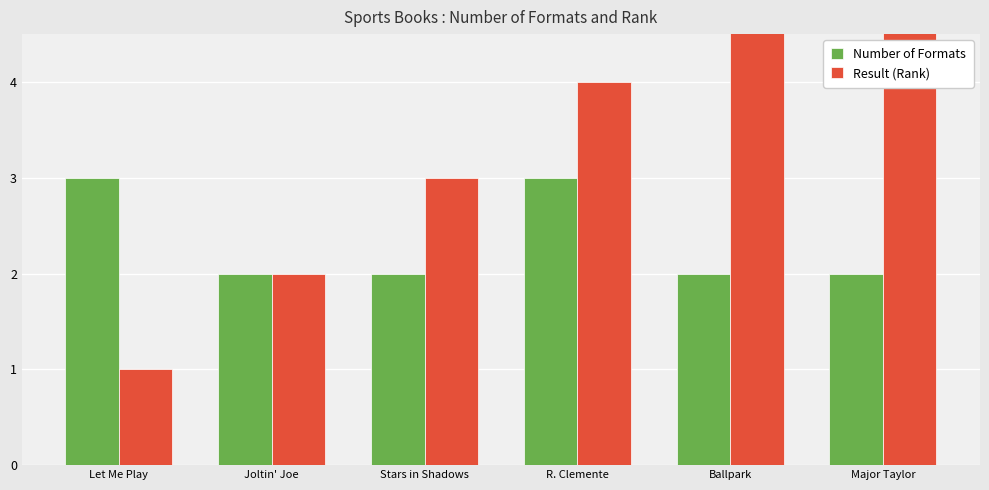

Which series changed the most between R. Clemente and Major Taylor?

Result (Rank)